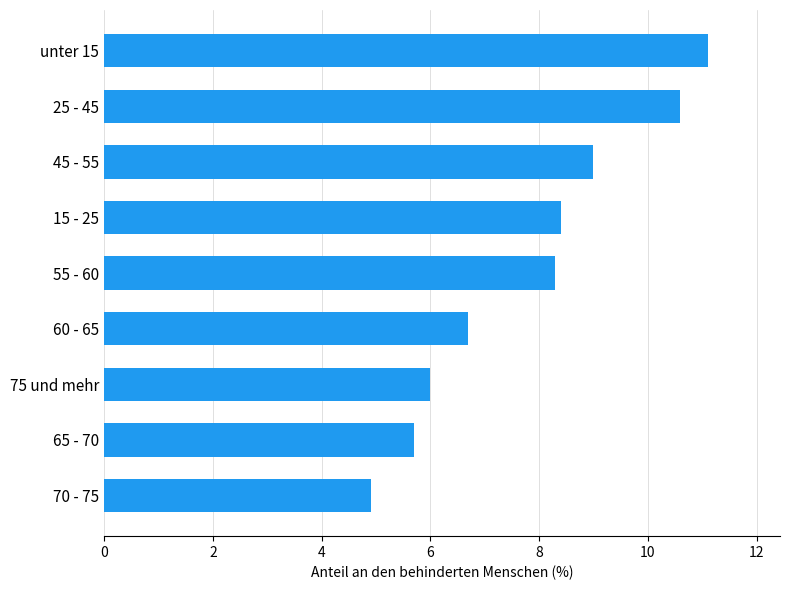

How many distinct data groups are displayed?

1